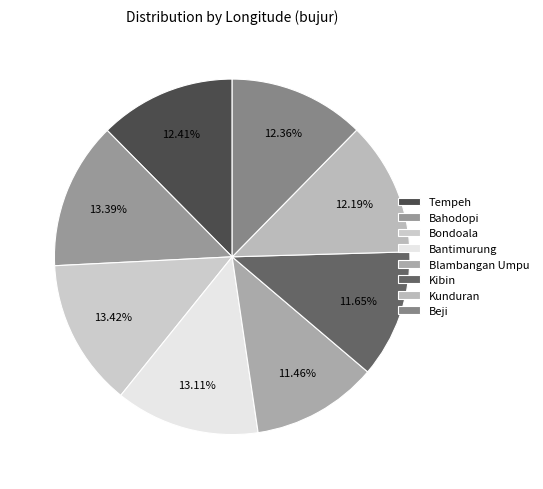

What percentage is the Kibin slice, to the nearest percent?

12%